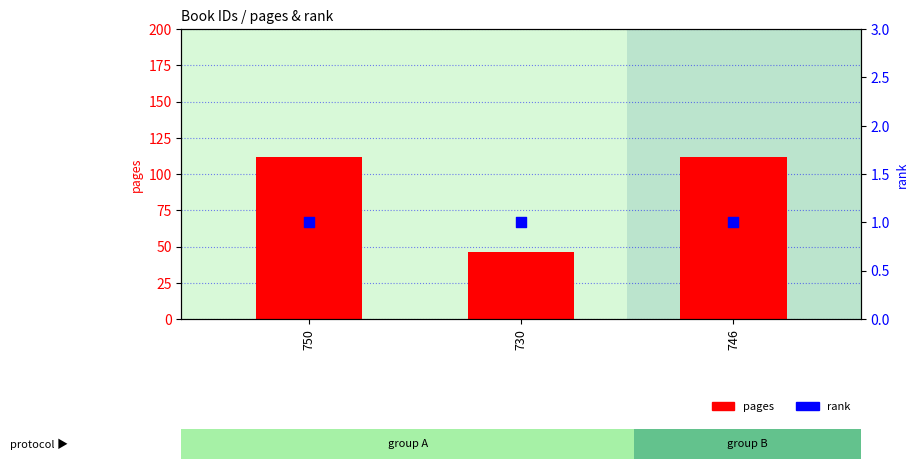

Which series contains the lowest Y value?

rank